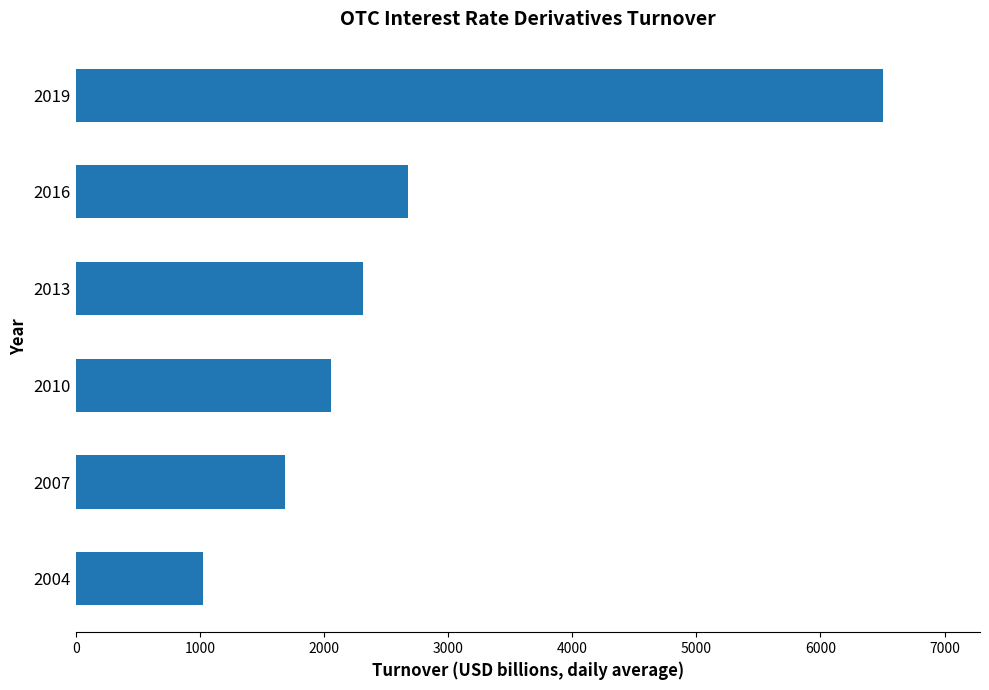

Where is the data nearest to the value 3764?

2016